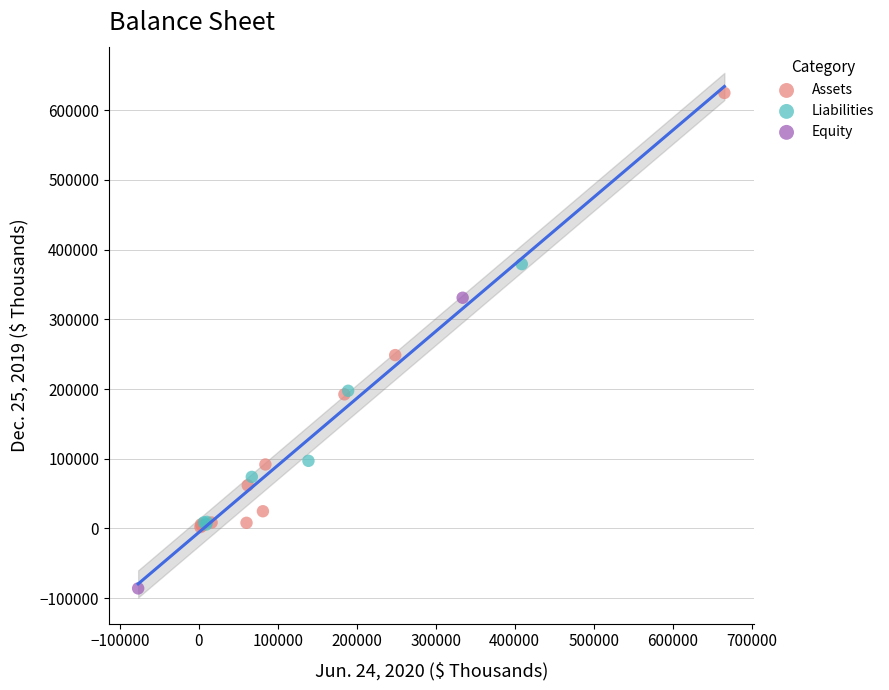

Which series contains the lowest Y value?

Equity